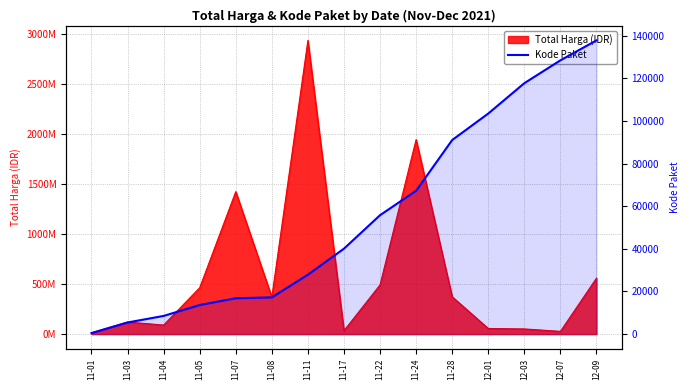

Is it true that the value at 11-01 is 170?

False